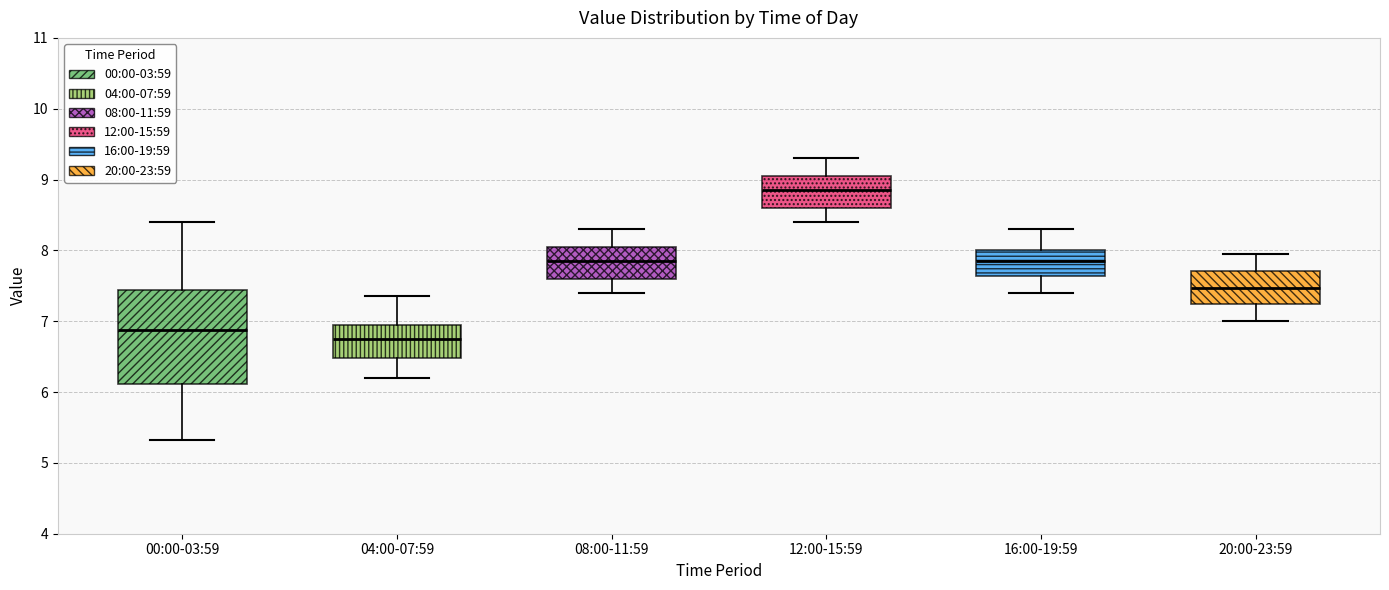

Which box is the tallest, from its lower edge to its upper edge?

00:00-03:59